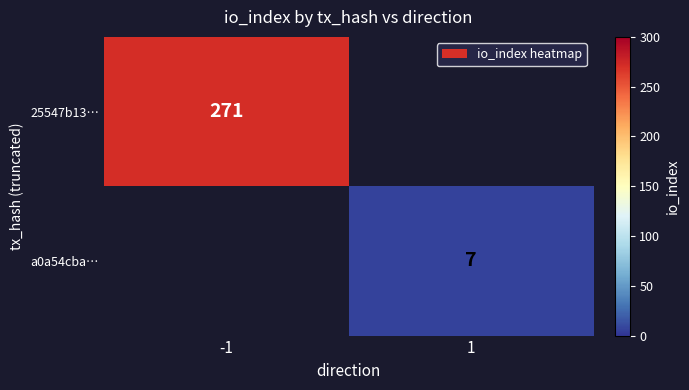

Is it true that 25547b13… equals 123 at -1?

False